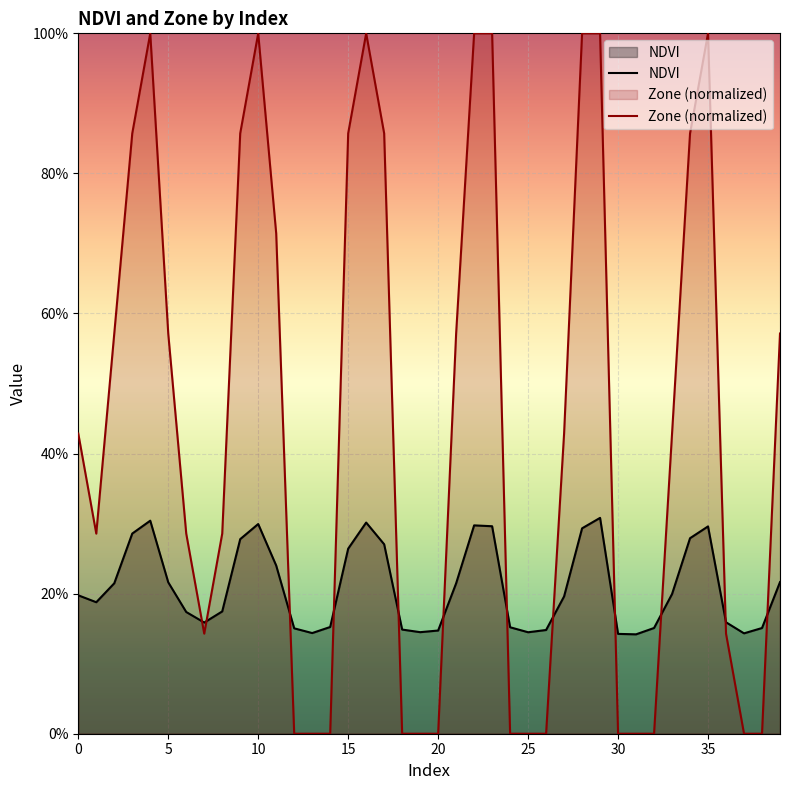

Which series has the largest total across all categories?

Zone (normalized)